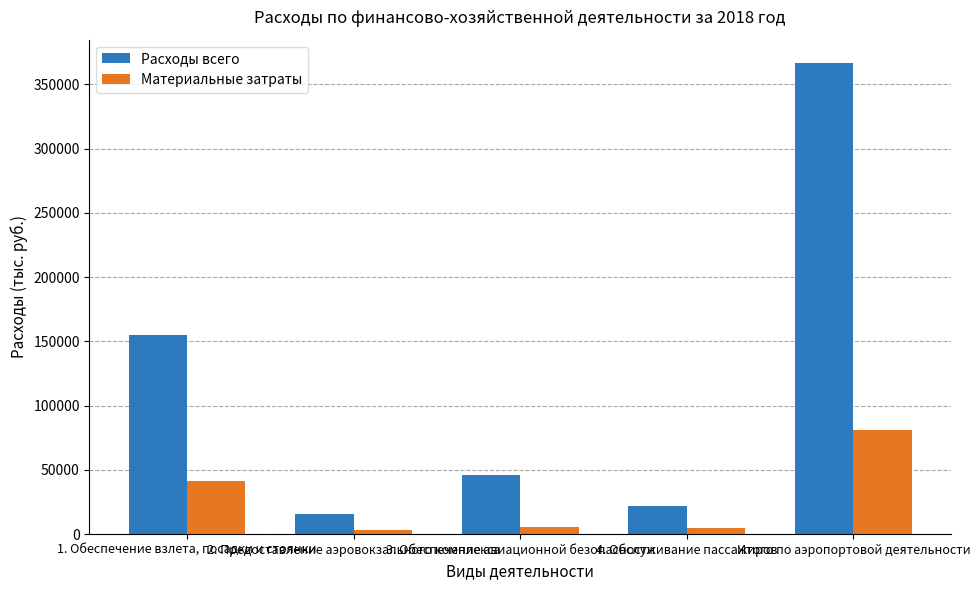

How many values in the Расходы всего series exceed 45785?

3